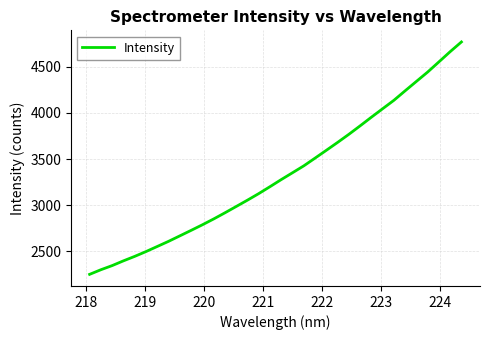

What is the minimum value shown in the chart?

2250.3